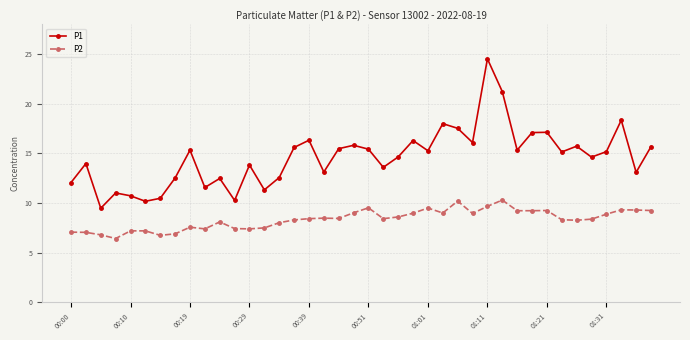

What is the value of the P1 point at the 34th from the left?

15.2